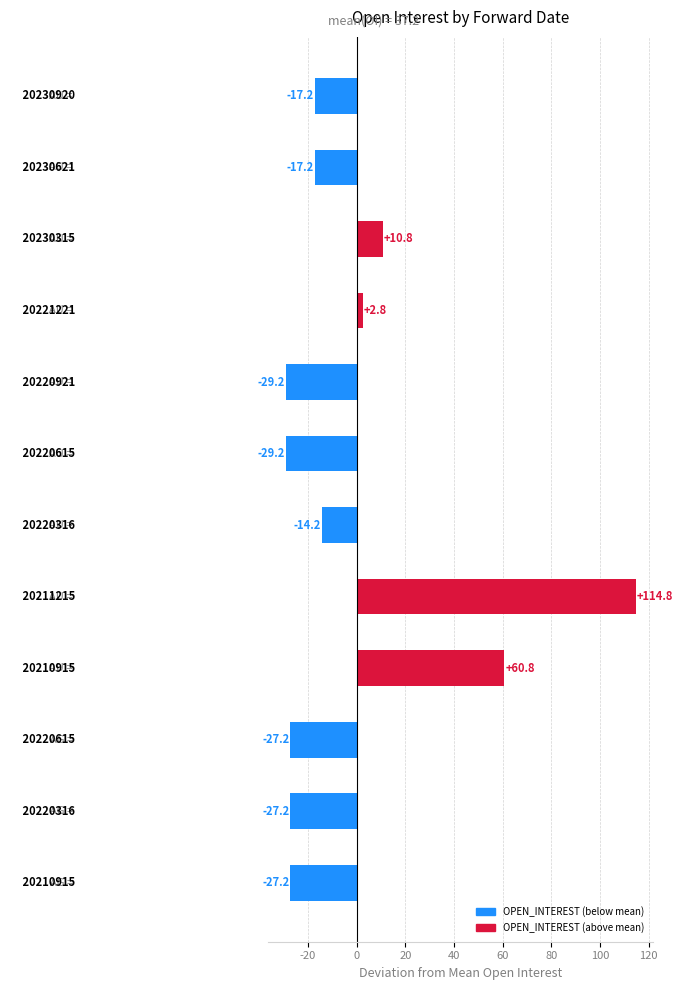

What is the minimum value shown in the chart?

-29.2